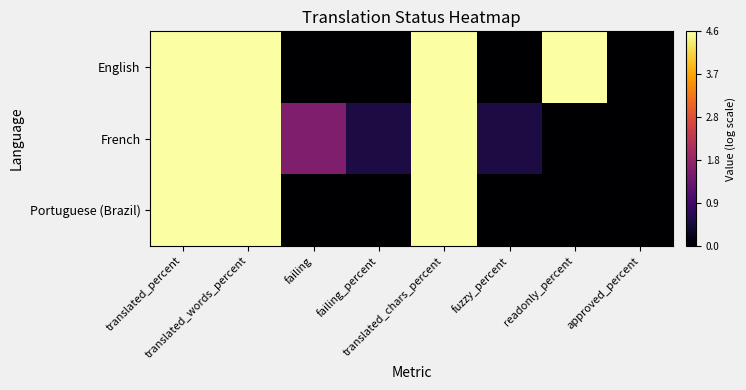

Rank the series at translated_percent from highest to lowest value.

English, French, Portuguese (Brazil)